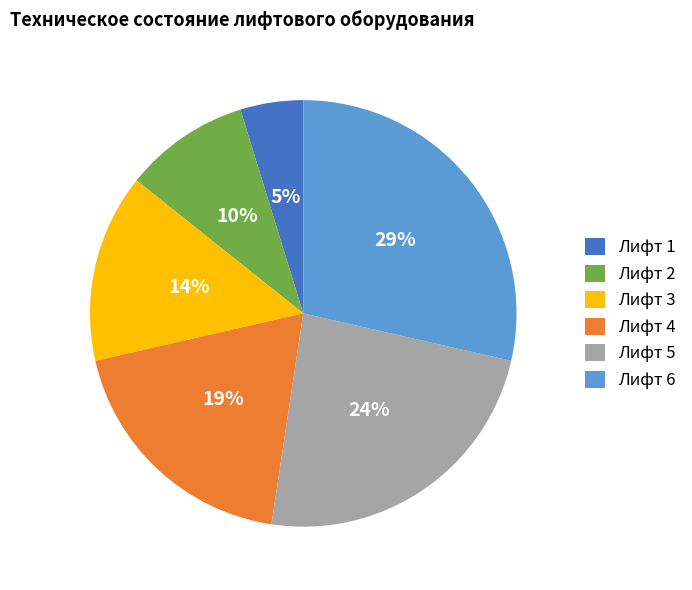

To the nearest percent, what percentage of the pie is Лифт 6?

29%